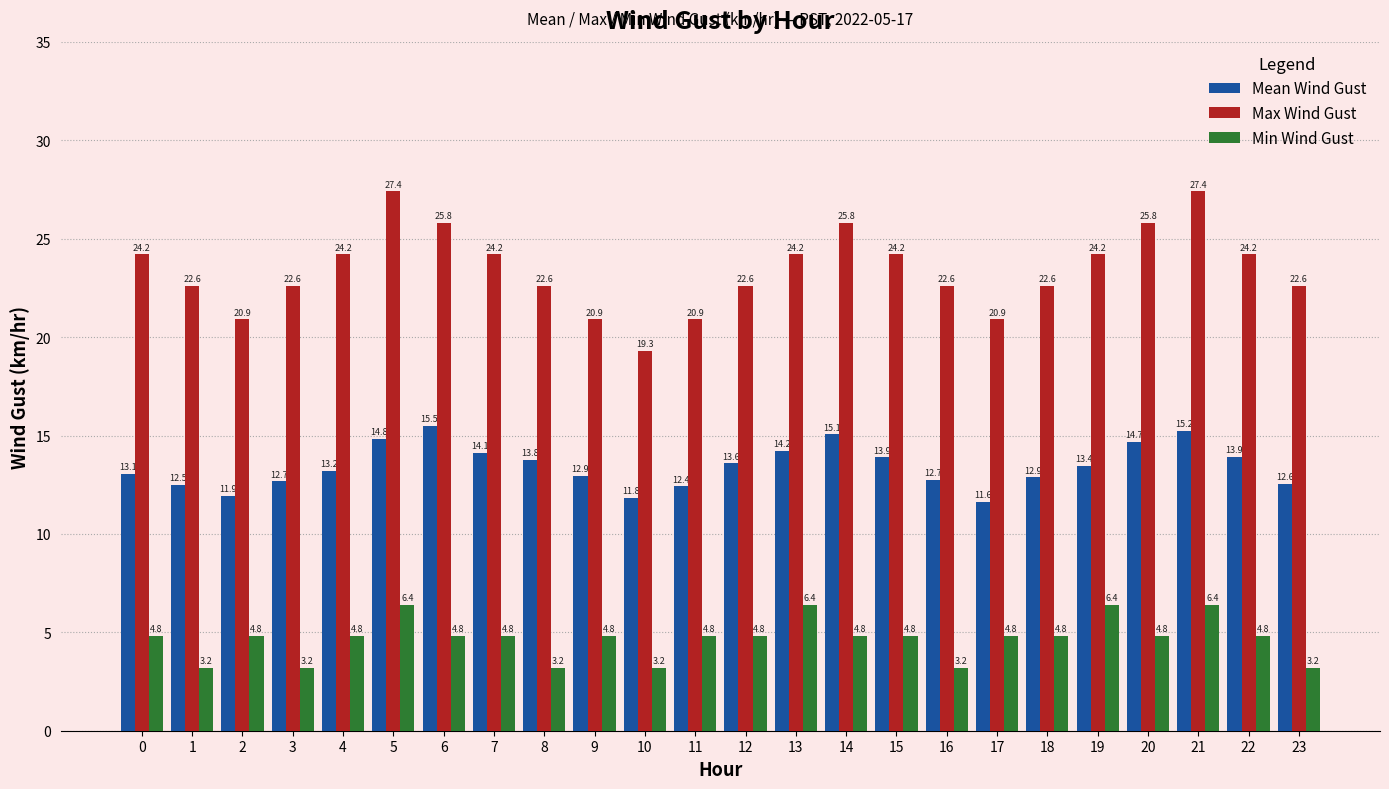

How many groups of bars are there?

24